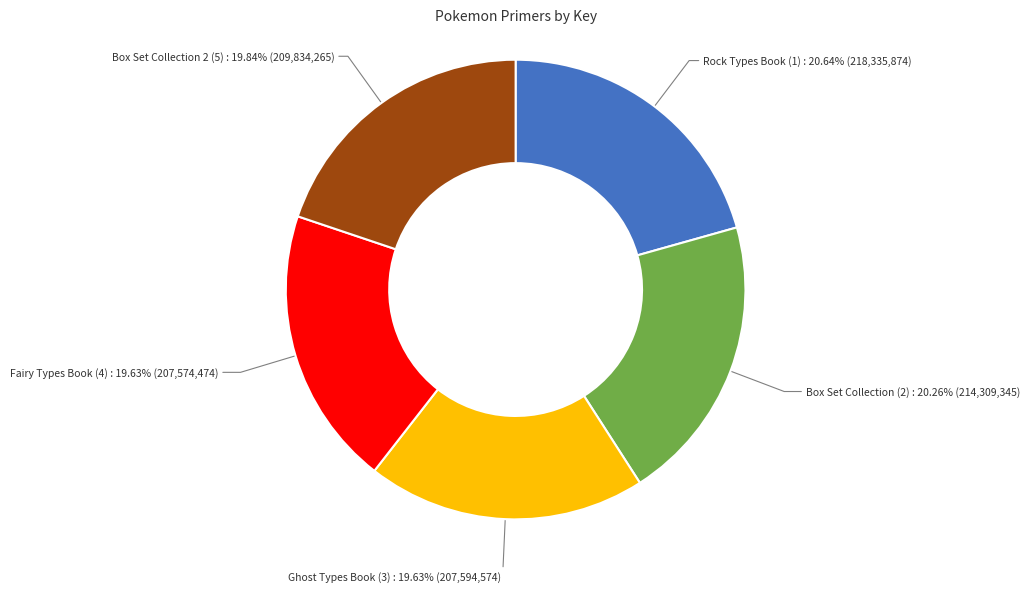

How many segments does this pie chart have?

5